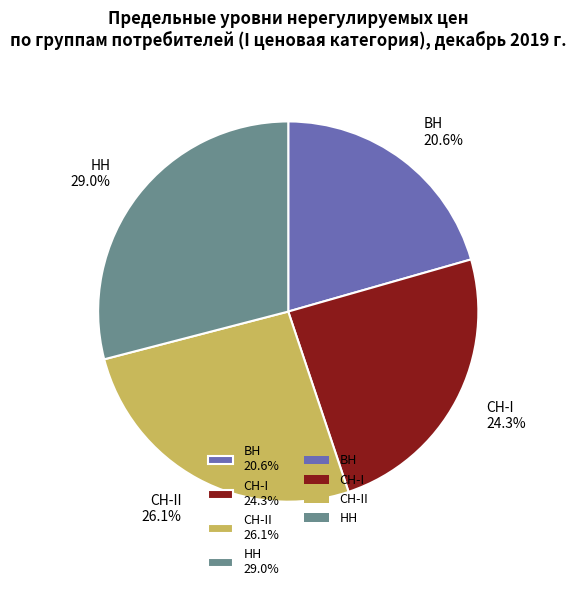

Combined, what portion of the pie is ВН 20.6% and СН-I 24.3%?

44.9%